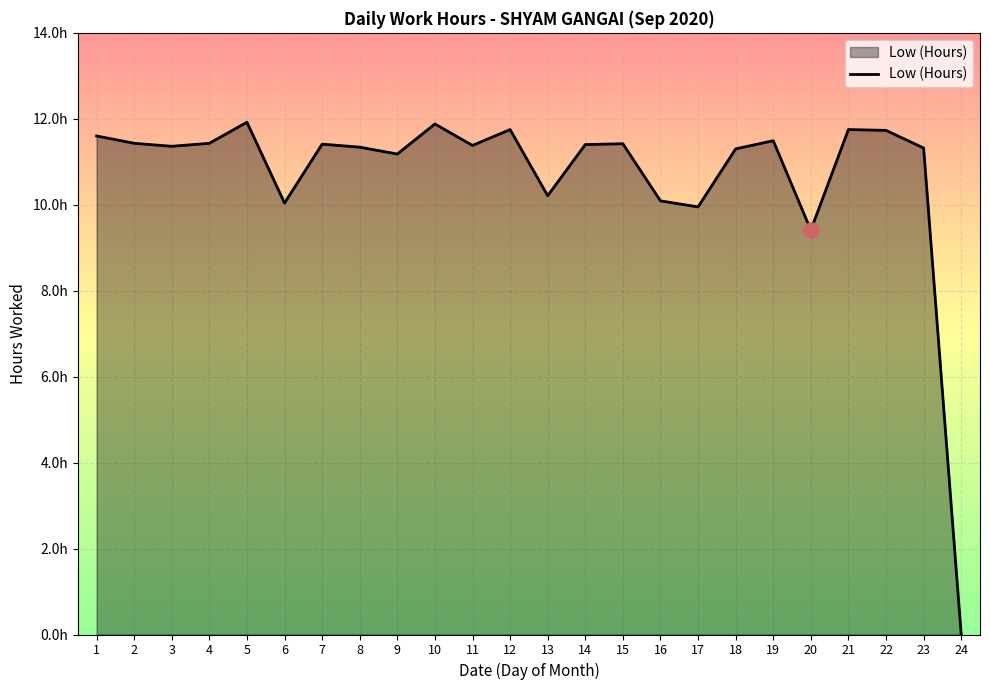

Does the chart have visible grid lines?

Yes